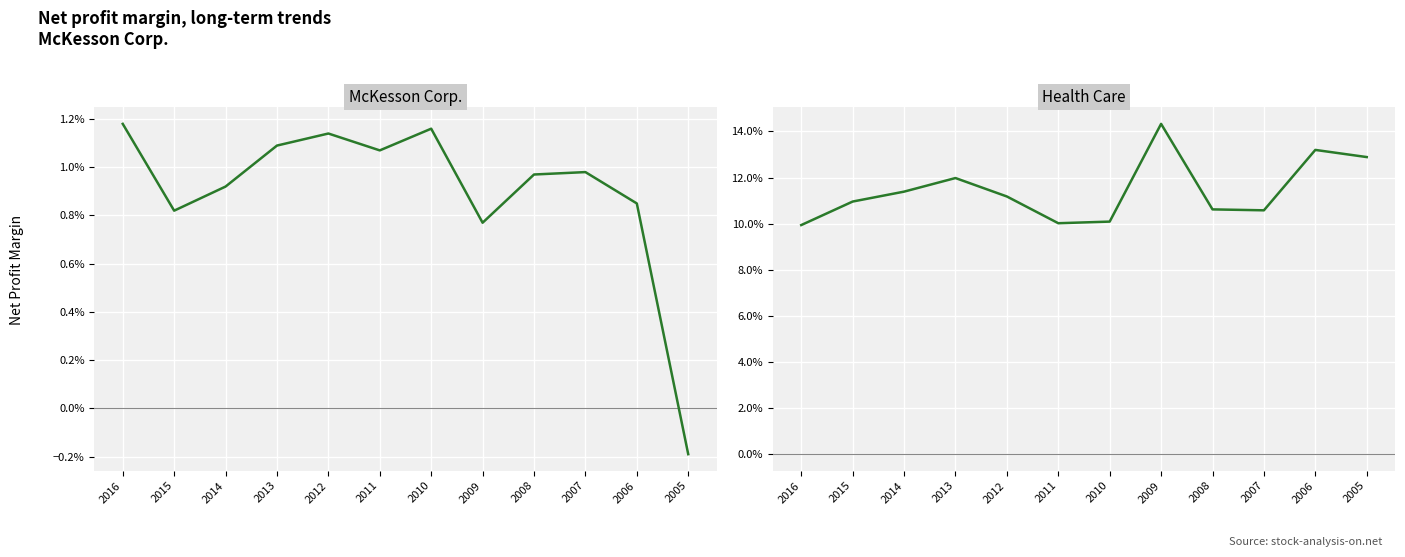

Does the chart display data point markers on the line(s)?

No